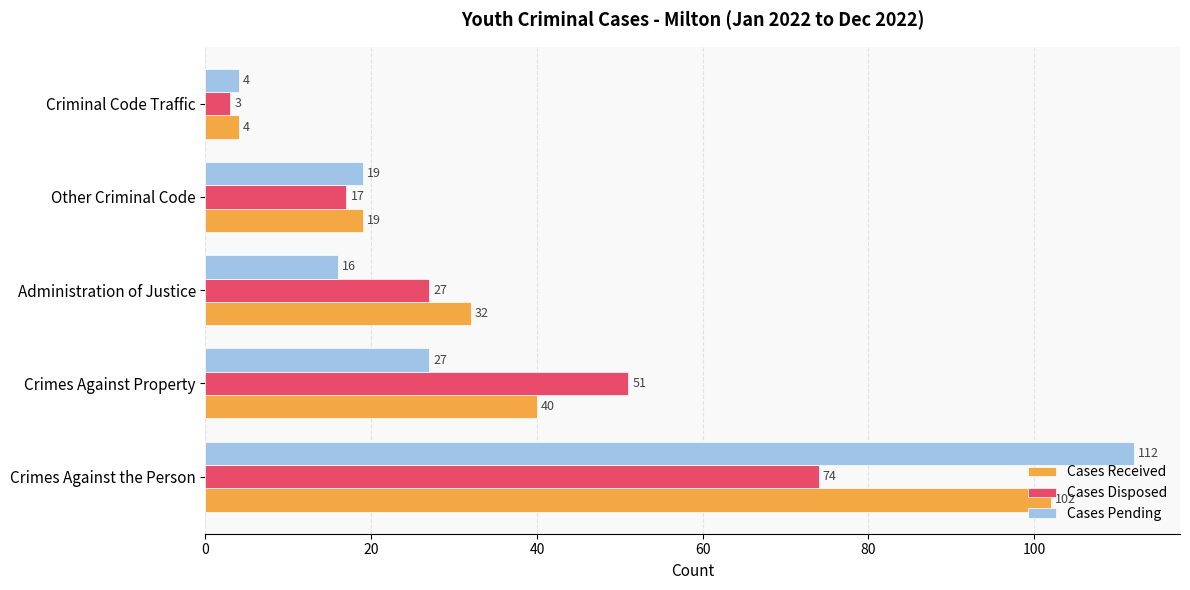

List the series in order of their overall mean, lowest first.

Cases Disposed, Cases Pending, Cases Received